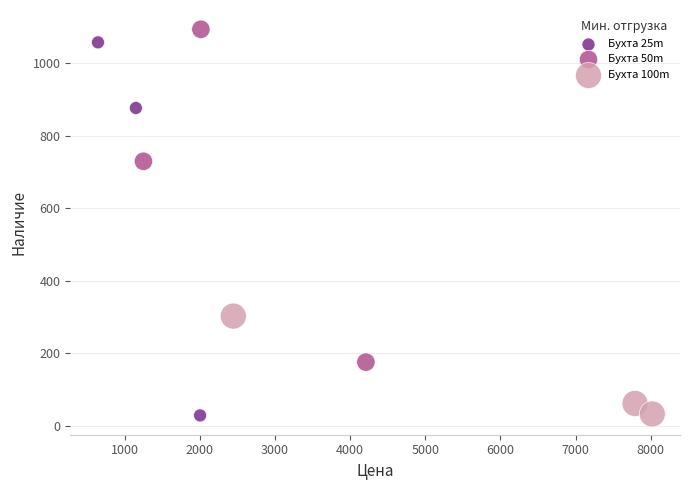

Which series has the largest Y range (max minus min)?

Бухта 25m